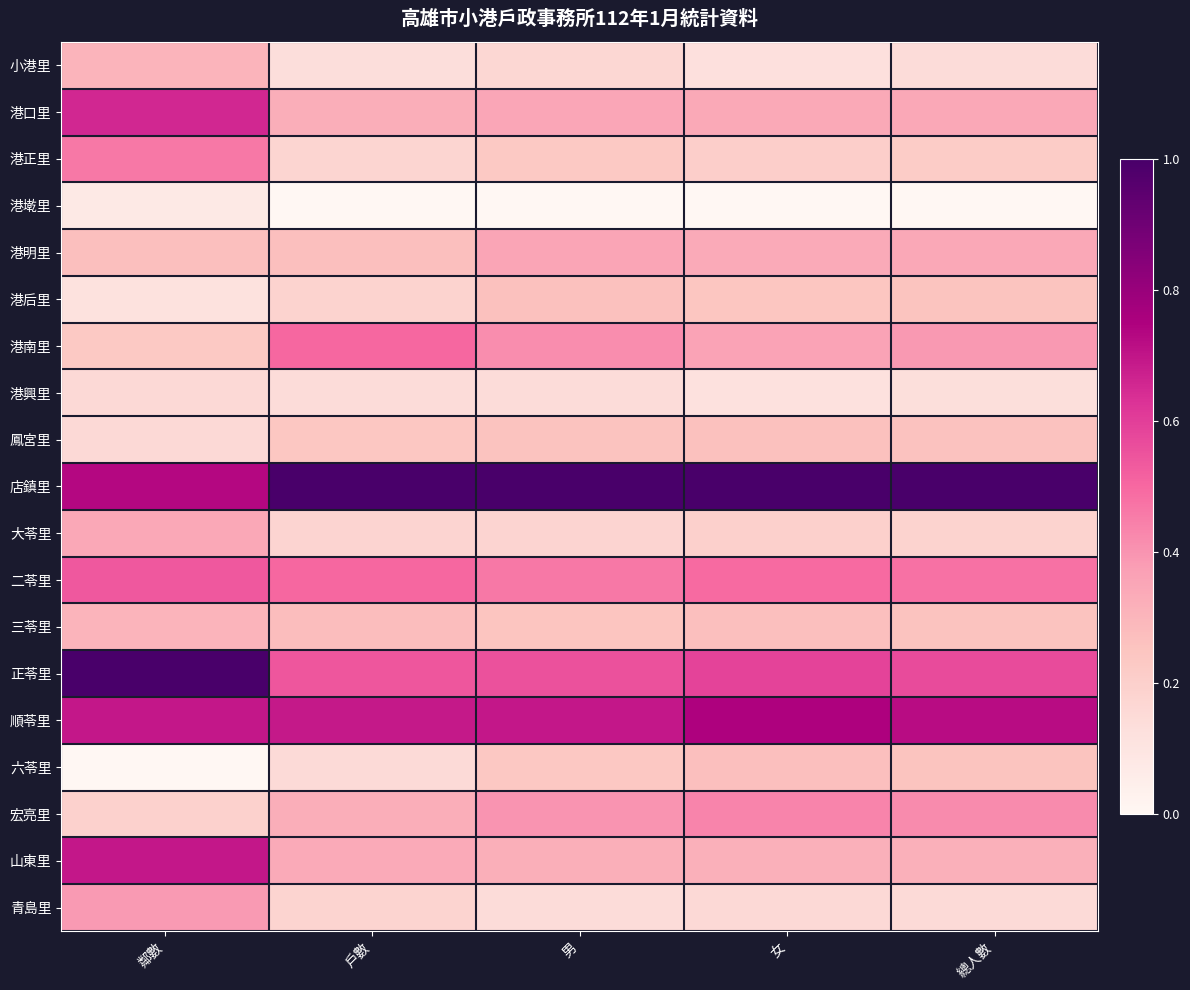

What is the difference between the highest and lowest values at 總人數?

1.0